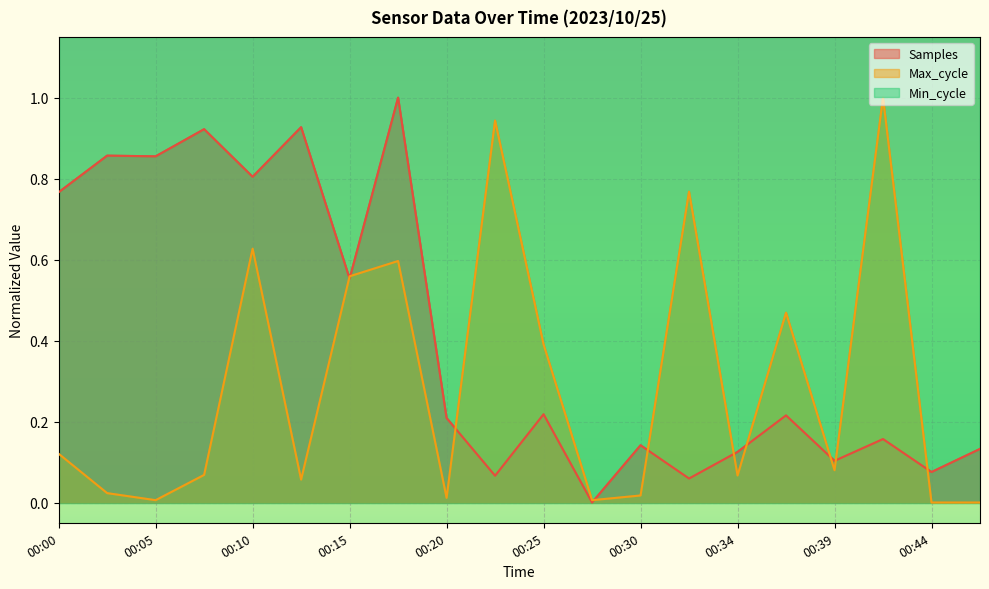

What is the difference between the maximum and second lowest values in the Samples series?

0.9